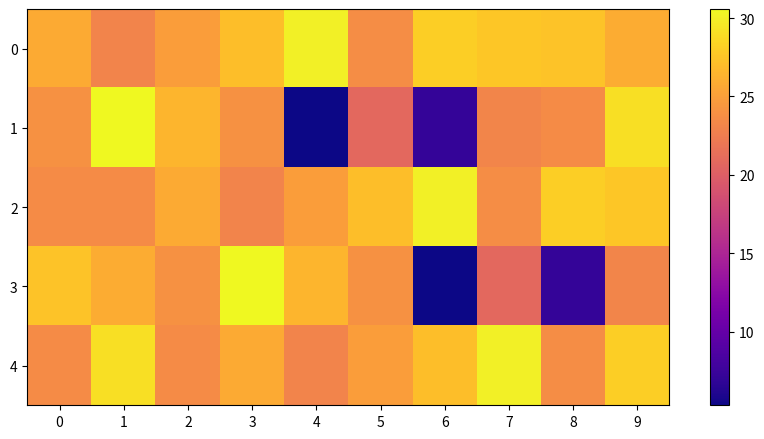

Reading left to right, list all the values displayed in this chart.

0: 0=25.8	1=23.0	2=24.9	3=27.1	4=30.0	5=23.7	6=28.1	7=27.6	8=27.4	9=25.9
1: 0=24.0	1=30.6	2=26.4	3=24.0	4=5.3	5=20.9	6=7.1	7=23.1	8=23.6	9=29.0
2: 0=23.6	1=23.6	2=25.8	3=23.0	4=24.9	5=27.1	6=30.0	7=23.7	8=28.1	9=27.6
3: 0=27.4	1=25.9	2=24.0	3=30.6	4=26.4	5=24.0	6=5.3	7=20.9	8=7.1	9=23.1
4: 0=23.6	1=29.0	2=23.6	3=25.8	4=23.0	5=24.9	6=27.1	7=30.0	8=23.7	9=28.1